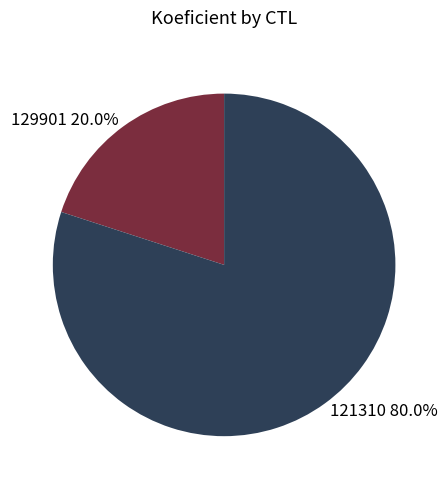

What percentage is NOT represented by 121310?

20.0%